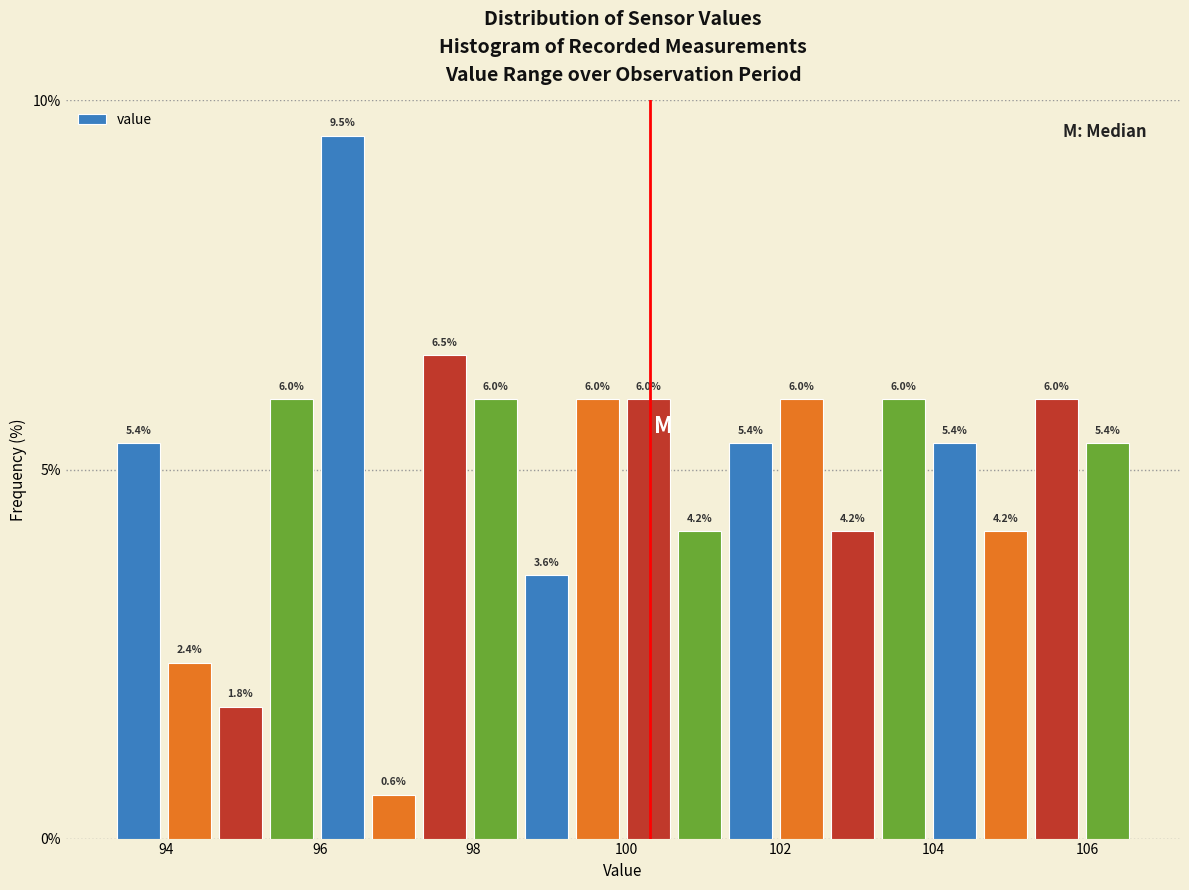

Read against the x-axis, roughly where is the centre of the tallest bar?

96.2